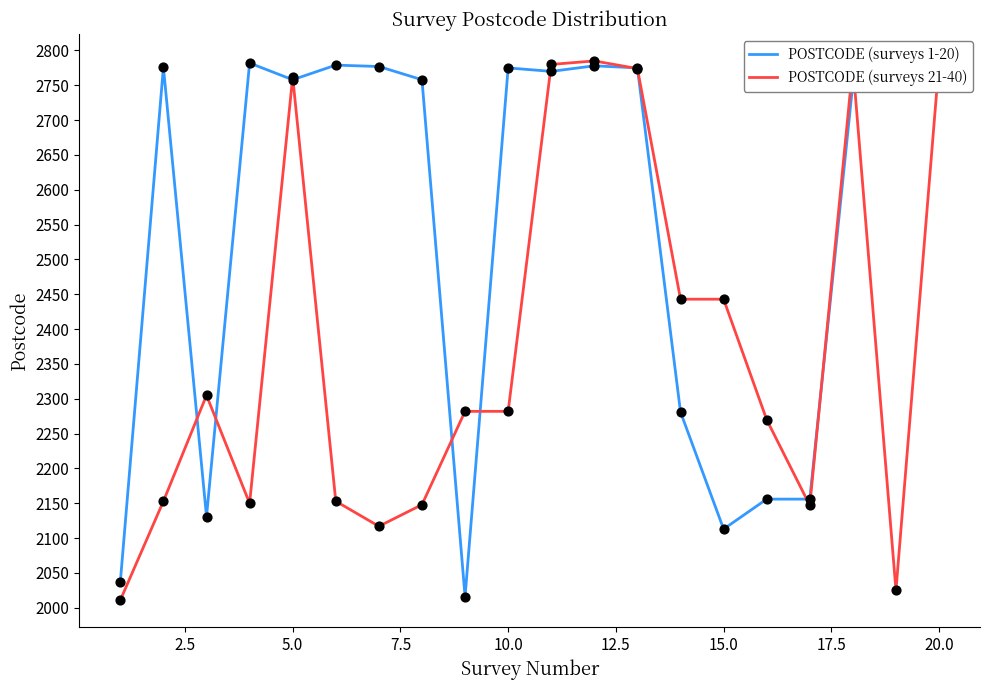

Which series has the largest total across all categories?

POSTCODE (surveys 1-20)